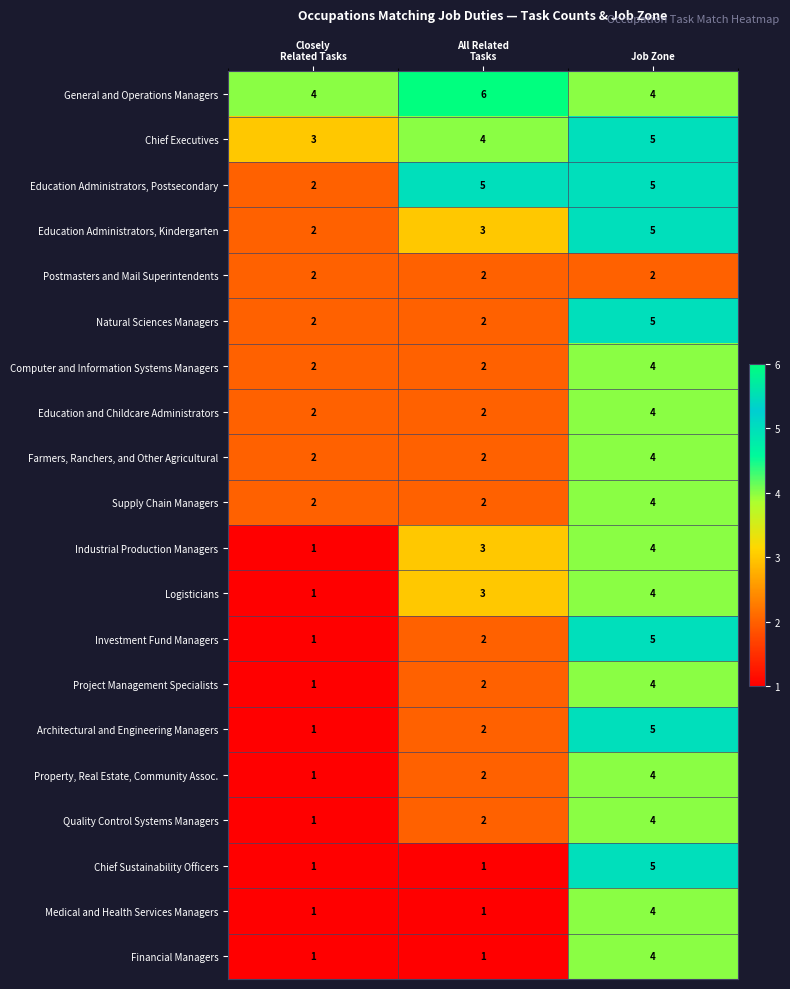

What is the spread (max minus min) of values at Job Zone?

3